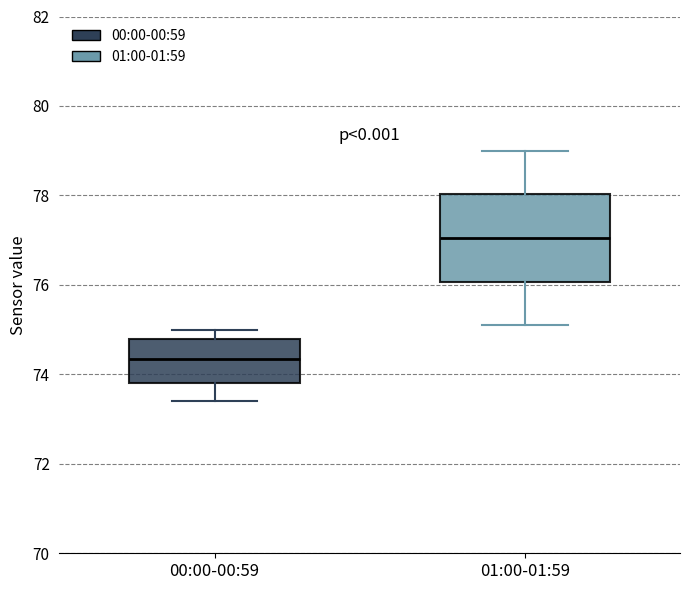

Which box has the lowest median line?

00:00-00:59